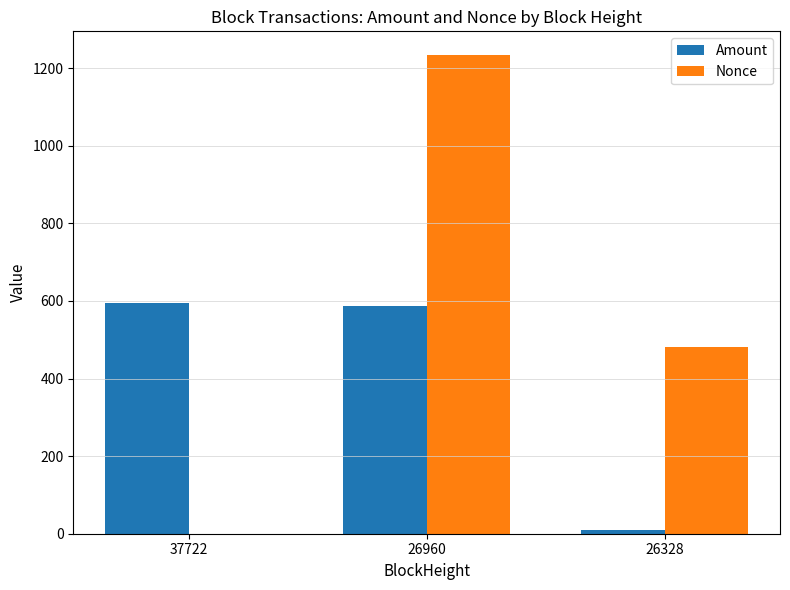

Count the Nonce values in the range 0 to 1233.

3